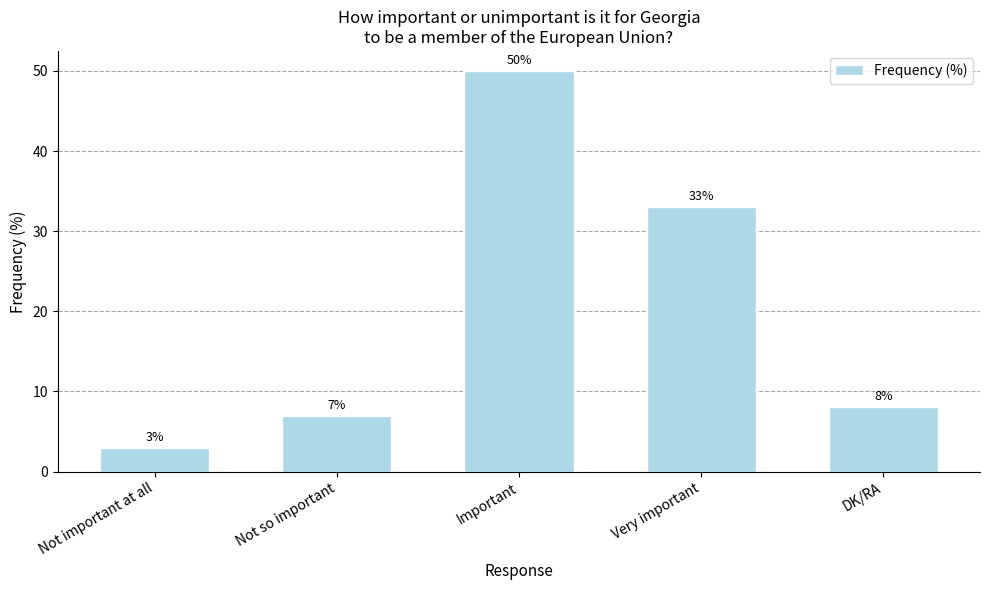

What is the greatest value displayed?

50